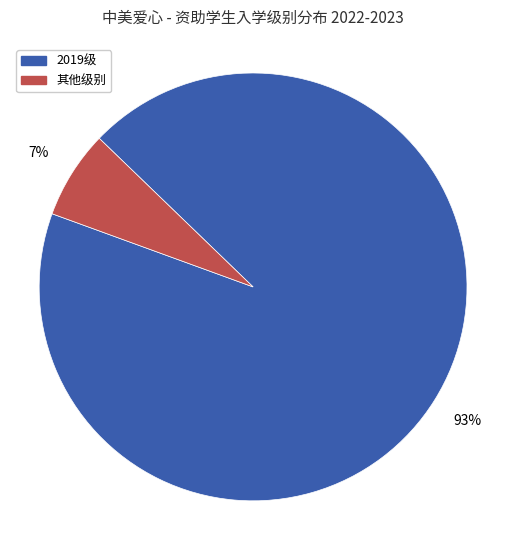

Between 2019级 and 其他级别, which is larger?

2019级